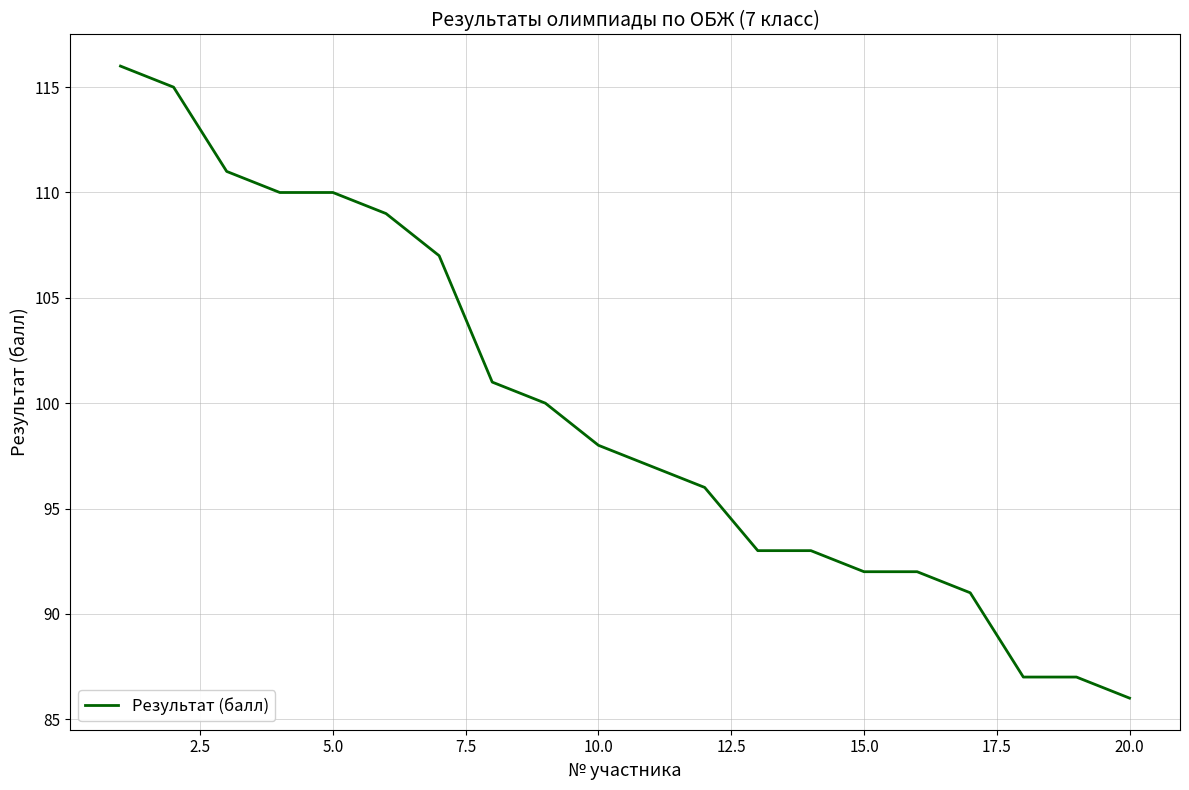

What is the maximum value shown in the chart?

116